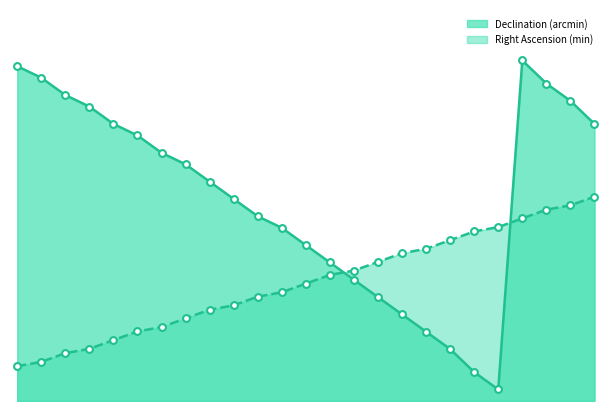

At which category is the sum across all series the highest?

May 16